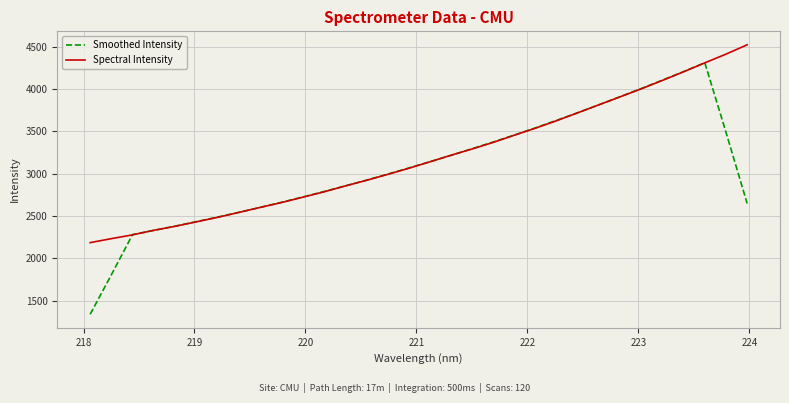

Which series has the widest spread of values?

Smoothed Intensity